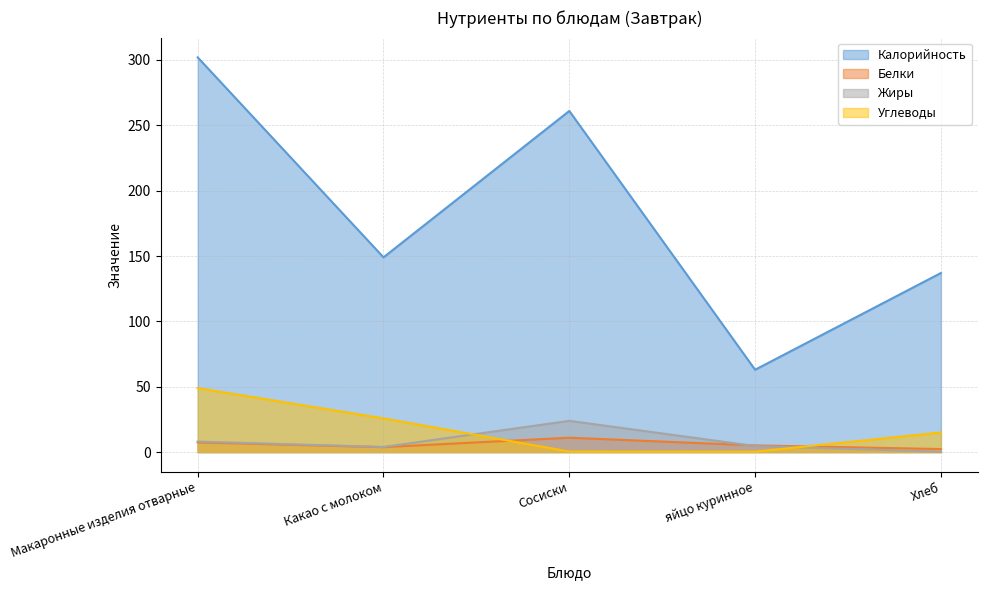

What is the value of the Белки point at the 1st from the left?

7.4